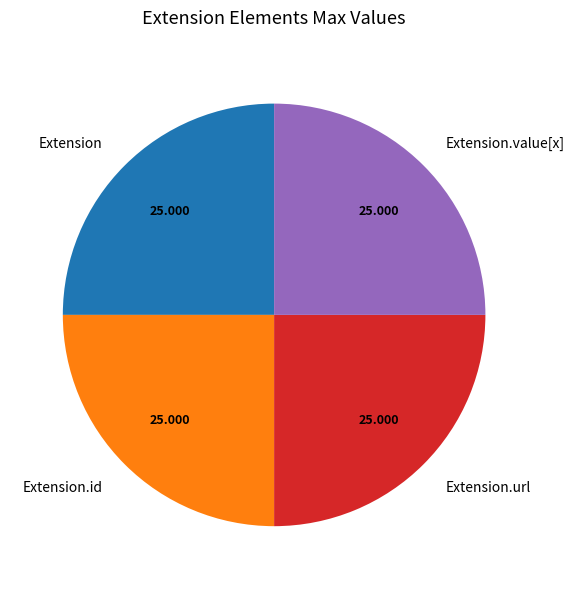

True or false: Extension.value[x] accounts for 1% of the total.

False